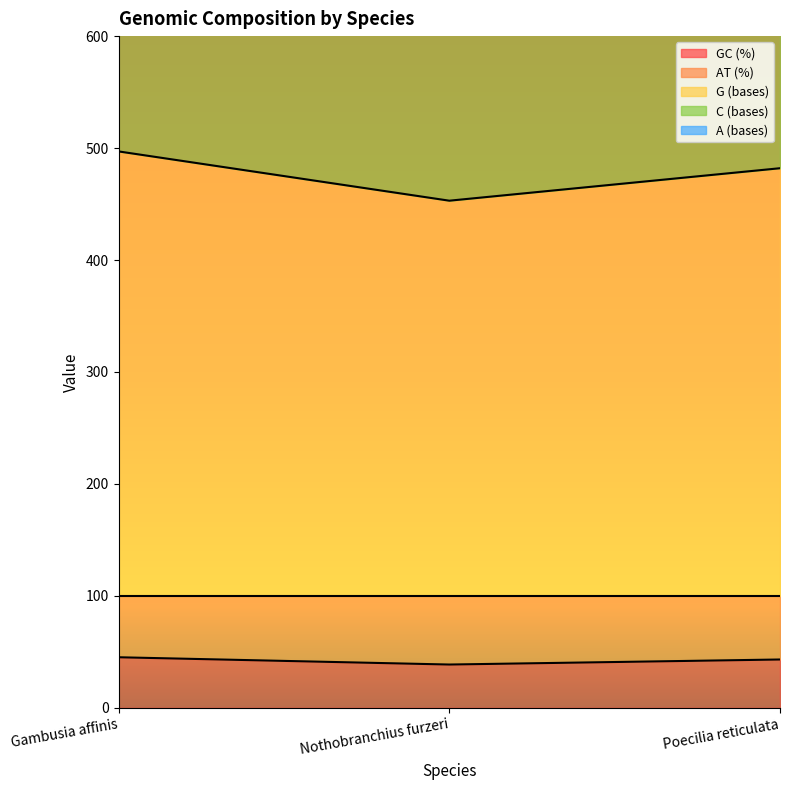

What is the value of the G (bases) point at the 2nd from the left?

719.0